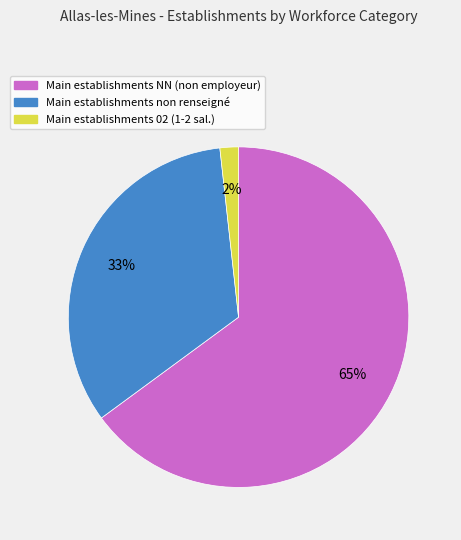

To the nearest percent, what is the average slice percentage?

33%